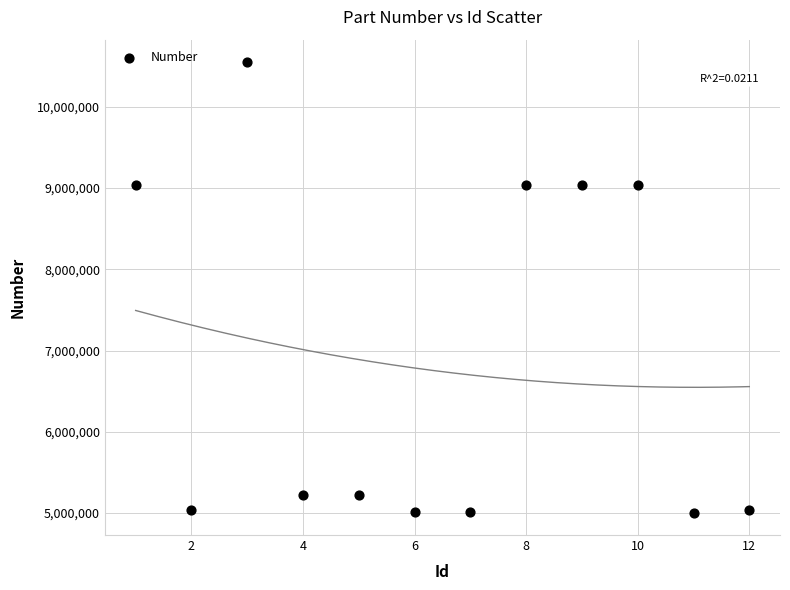

What is the range of Y values (max minus min)?

5545382